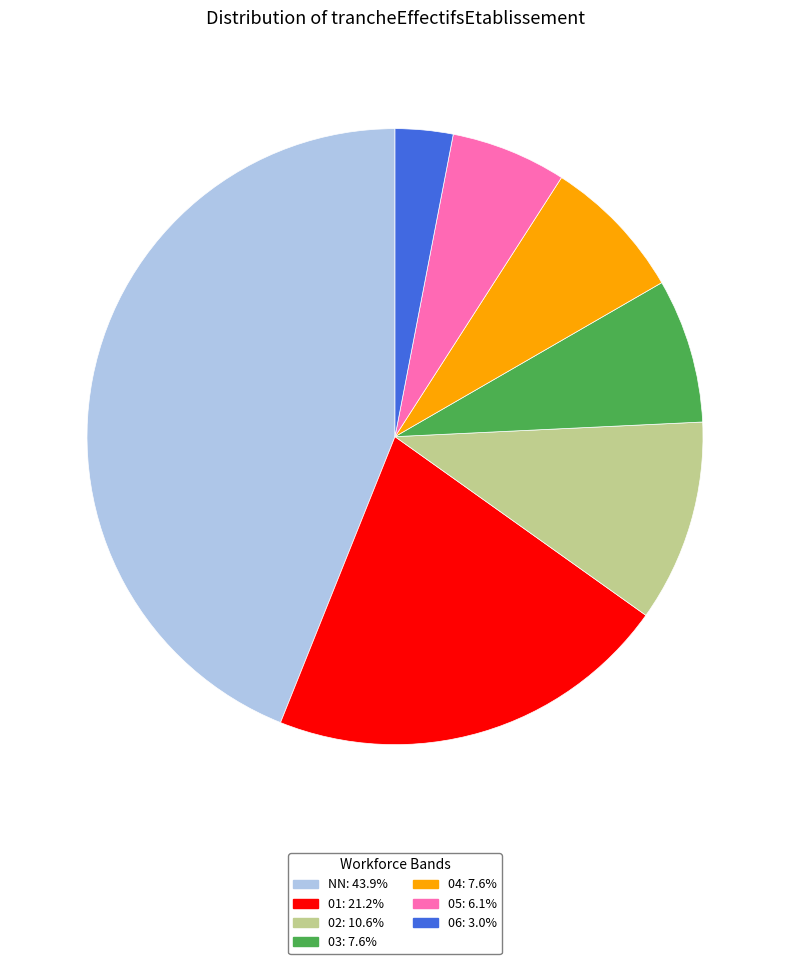

Which has a higher value, 02 or 03?

02